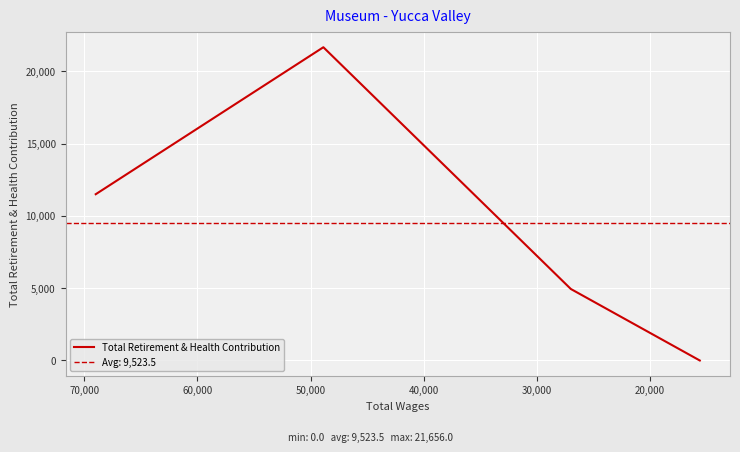

Is this an area chart (filled region under the line)?

No